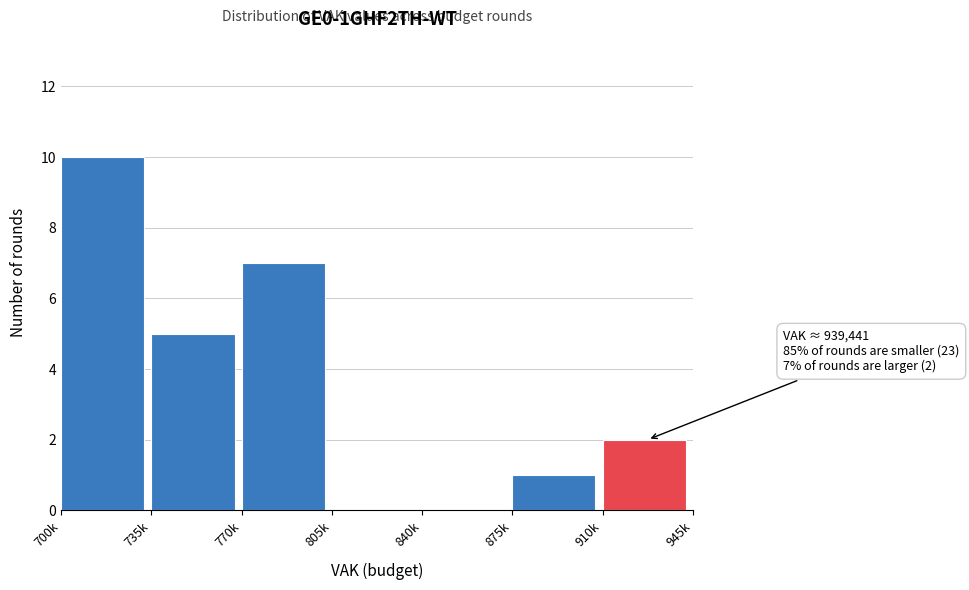

Reading left to right, transcribe all the data shown in this chart.

700k=10	735k=5	770k=7	805k=0	840k=0	875k=1	910k=2